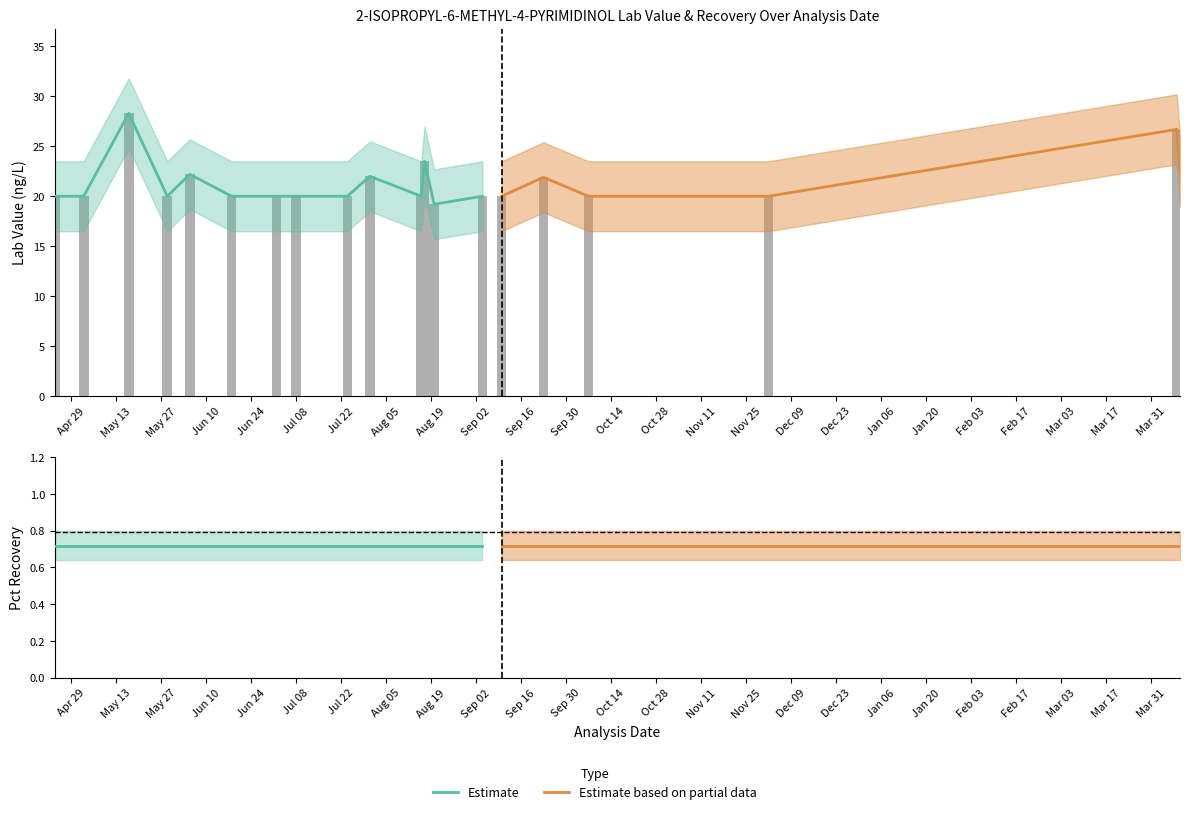

What is the sum of the REPORTING LEVEL values at 2014-07-31 and 2014-05-03?

40.0